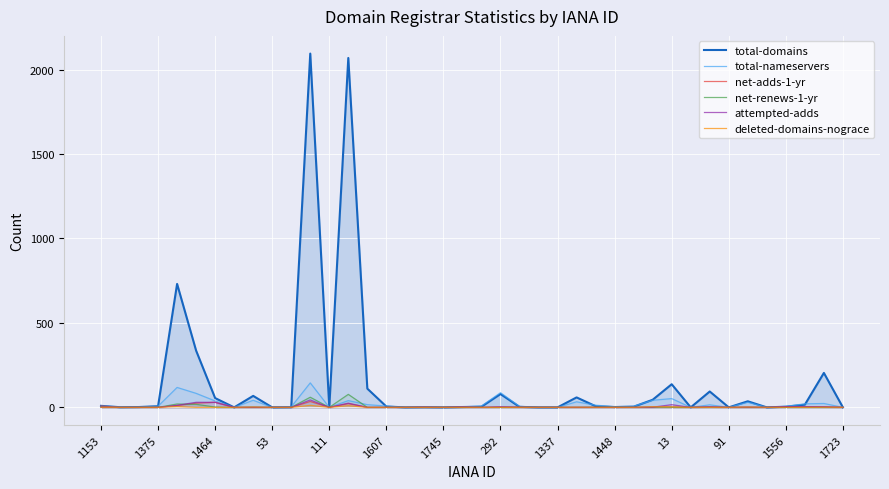

What is the label of the 27th point from the left?

26